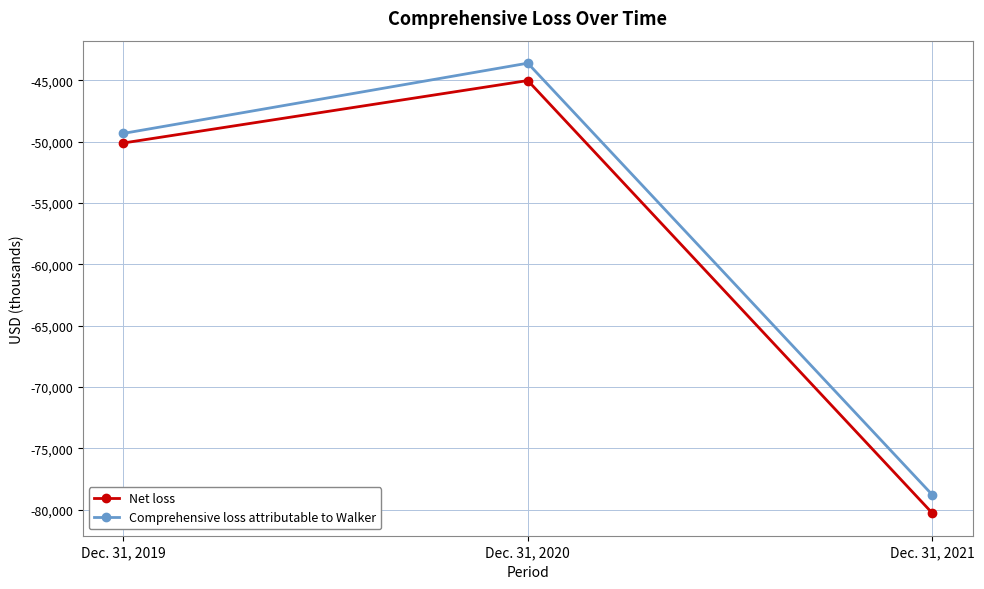

Is it true that Comprehensive loss attributable to Walker equals -25931 at Dec. 31, 2020?

False